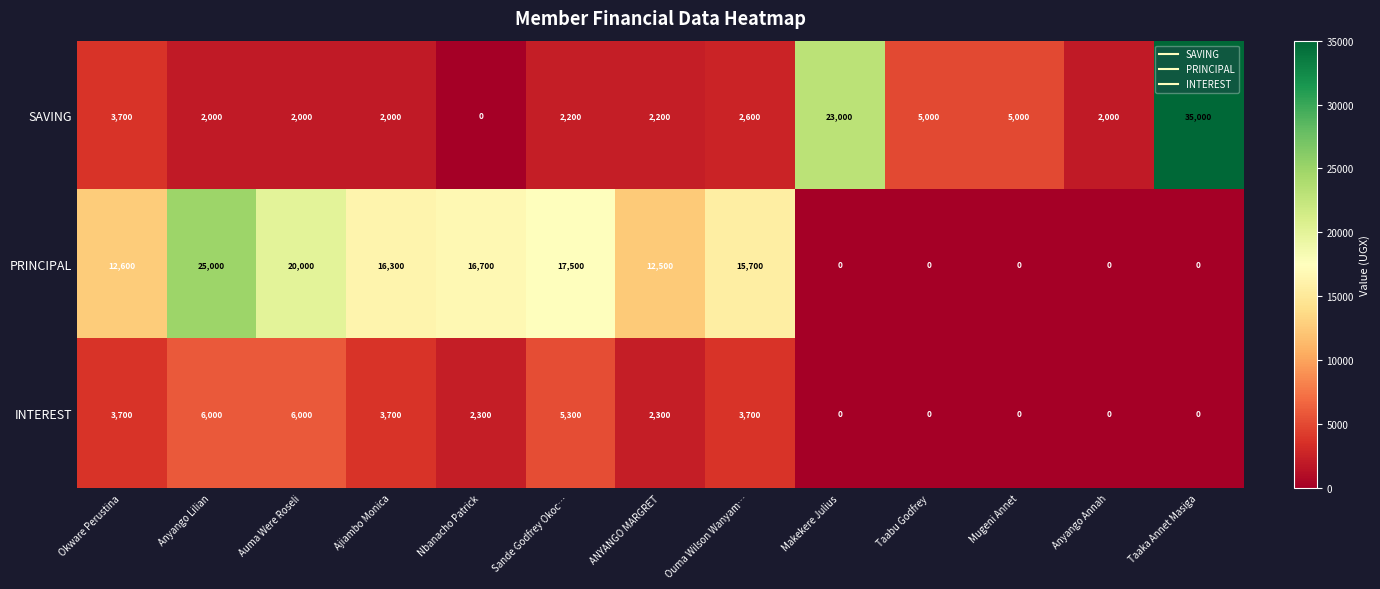

What is the average value of the PRINCIPAL series?

10485